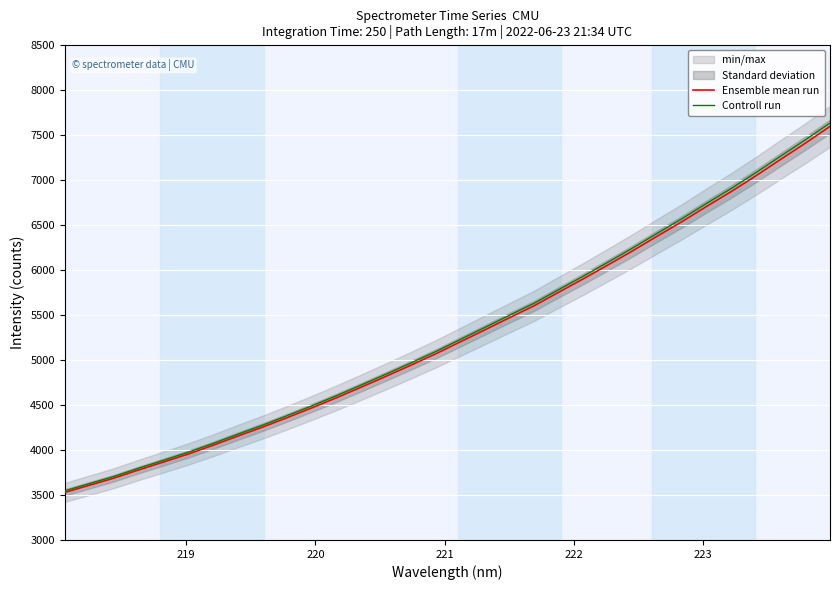

True or false: Controll run and Ensemble mean run intersect in this chart.

False